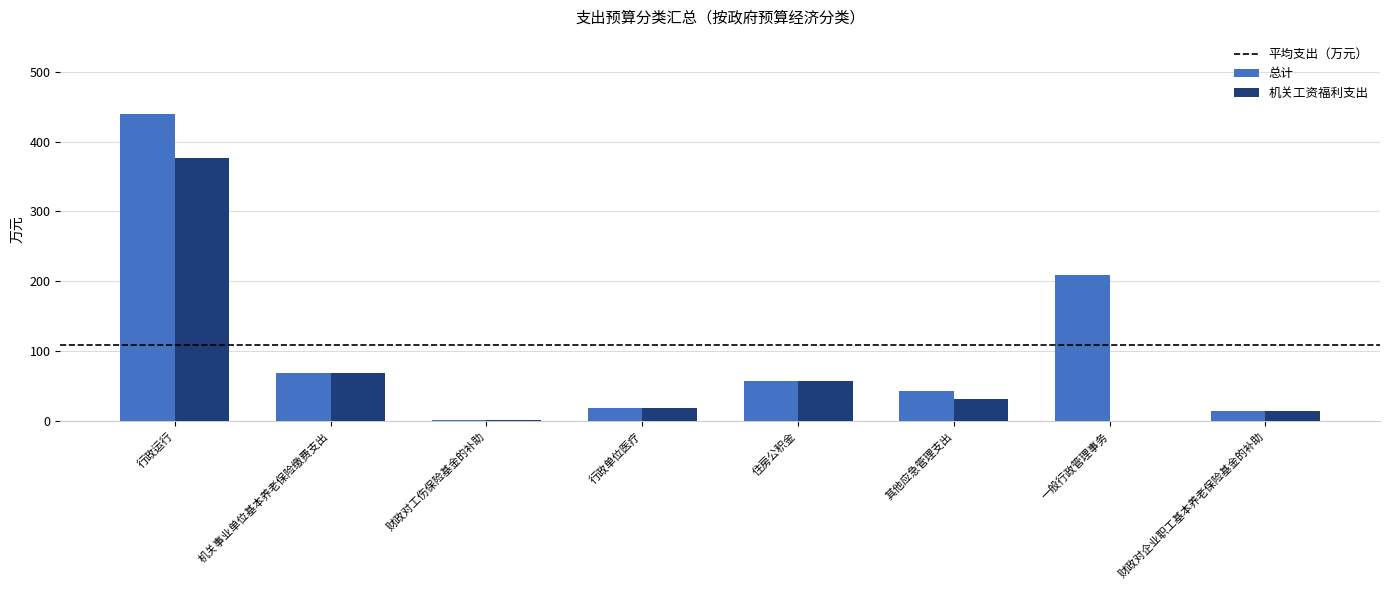

What is the difference between the 机关工资福利支出 values at 住房公积金 and 机关事业单位基本养老保险缴费支出?

11.5